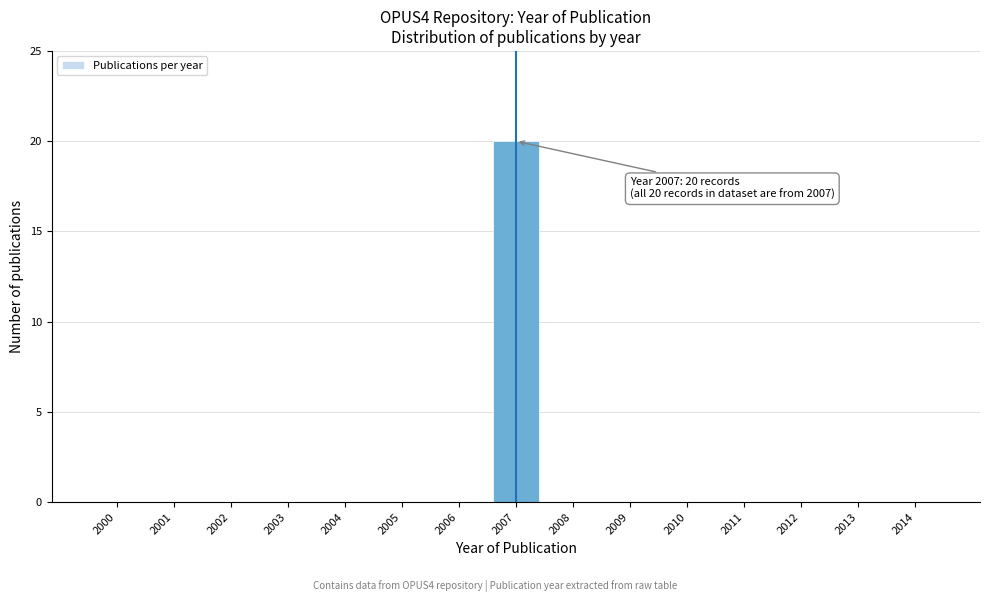

Reading right to left, extract all data points from this chart.

2014=0	2013=0	2012=0	2011=0	2010=0	2009=0	2008=0	2007=20	2006=0	2005=0	2004=0	2003=0	2002=0	2001=0	2000=0